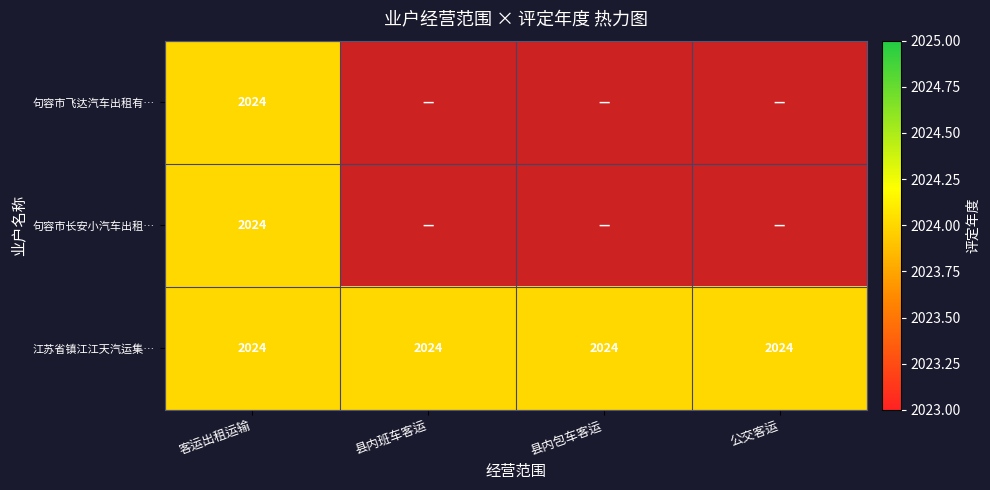

Between 句容市长安小汽车出租有限公司 and 3, which is larger?

句容市长安小汽车出租有限公司